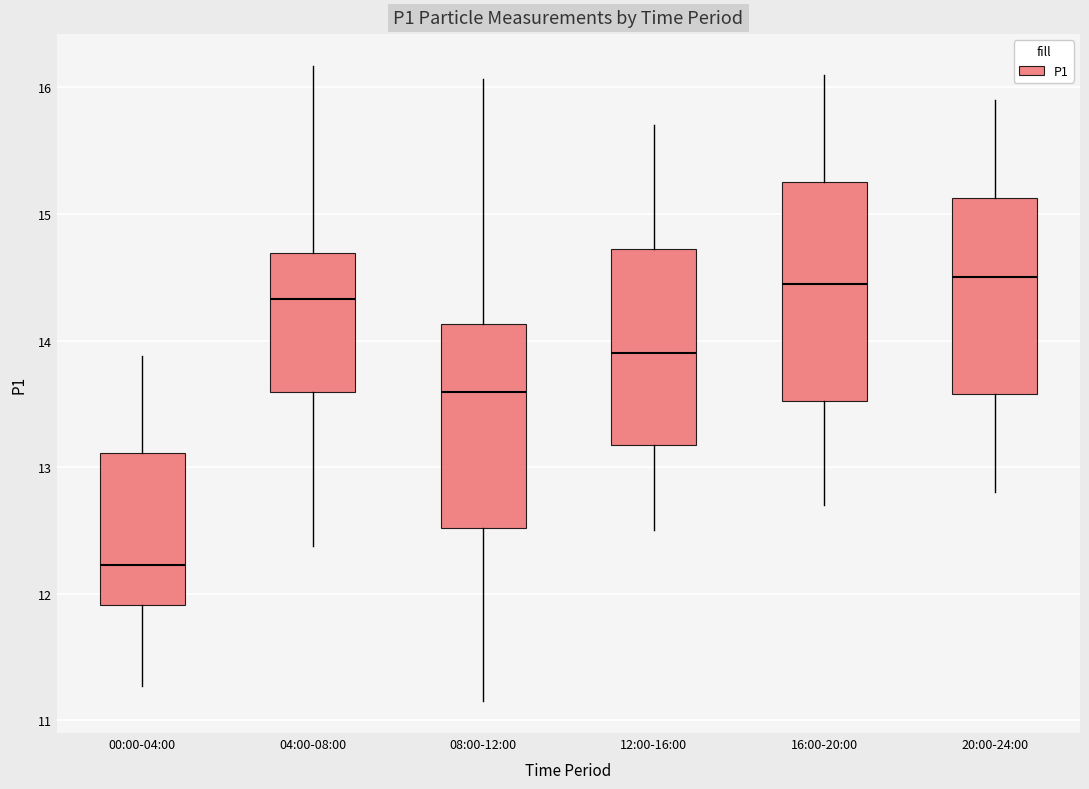

Reading left to right, transcribe this box plot: for each box, give where its median line is, the range the box spans, and where its two whiskers end, as read against the y-axis. The values are not printed on the chart, so give them approximately, as read against the axis.

00:00-04:00: median 12.2, box 11.9 to 13.1, whiskers 11.3 to 13.9
04:00-08:00: median 14.3, box 13.6 to 14.7, whiskers 12.4 to 16.2
08:00-12:00: median 13.6, box 12.5 to 14.1, whiskers 11.2 to 16.1
12:00-16:00: median 13.9, box 13.2 to 14.7, whiskers 12.5 to 15.7
16:00-20:00: median 14.5, box 13.5 to 15.3, whiskers 12.7 to 16.1
20:00-24:00: median 14.5, box 13.6 to 15.1, whiskers 12.8 to 15.9